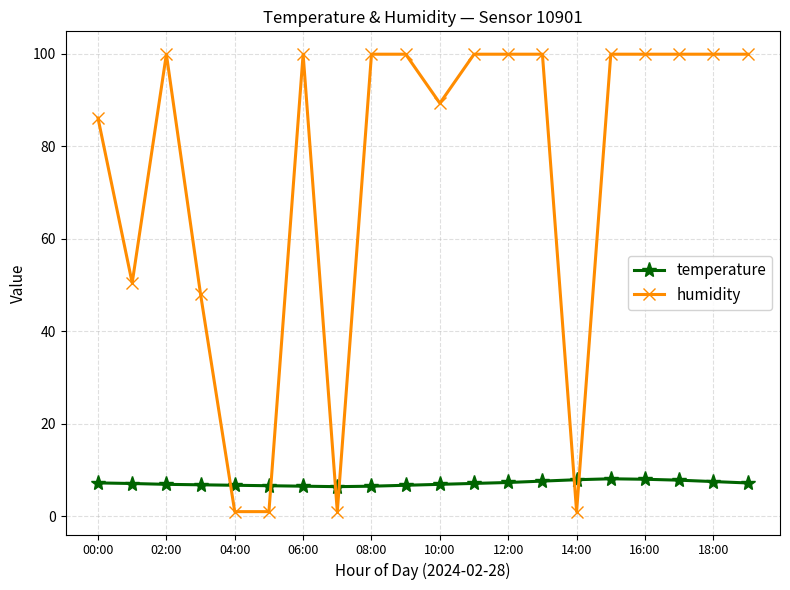

List the series in order of their overall mean, lowest first.

temperature, humidity